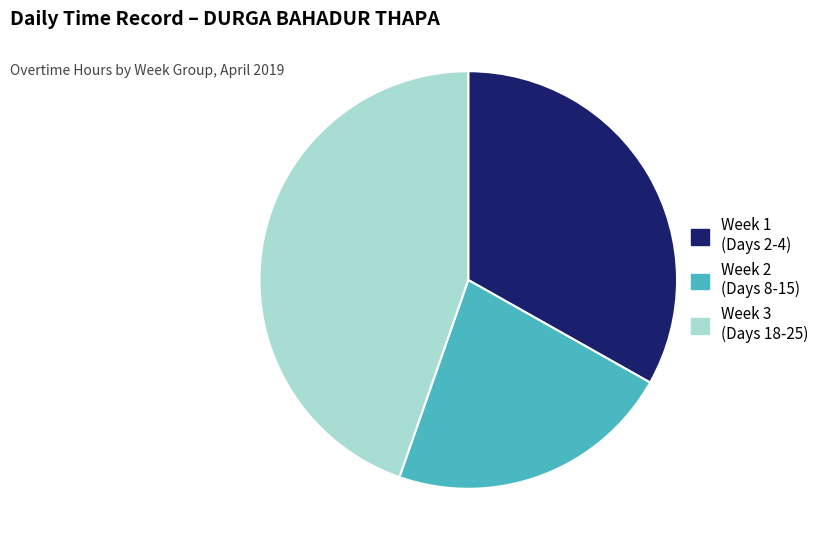

Which slice is the smallest?

Week 2 (Days 8-15)